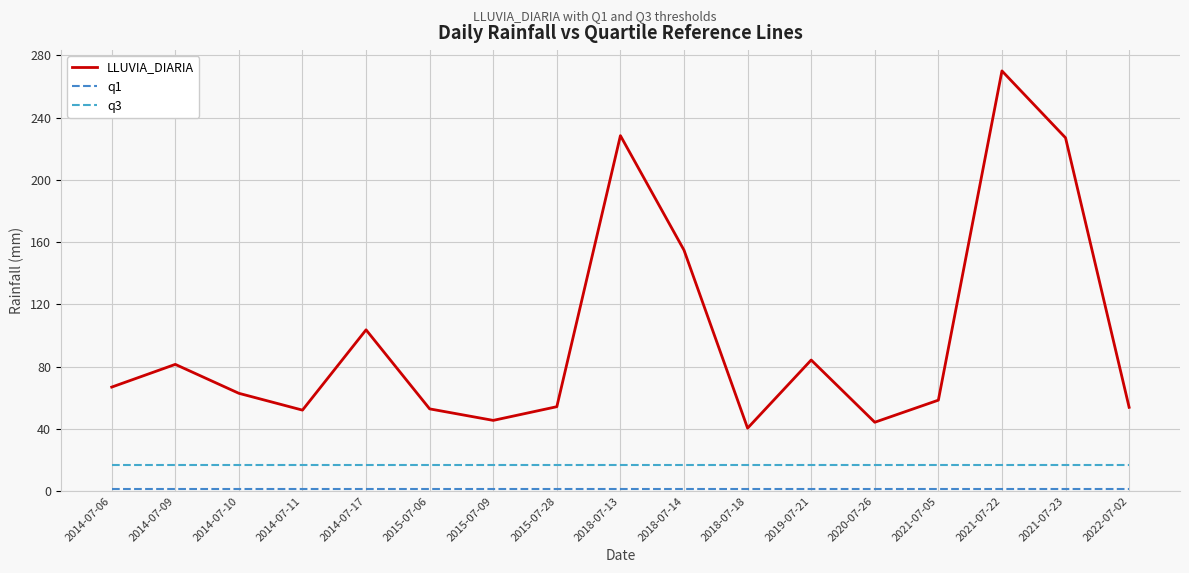

Reading left to right, what are all the values shown in this chart?

LLUVIA_DIARIA: 2014-07-06=66.8	2014-07-09=81.4	2014-07-10=62.8	2014-07-11=52.0	2014-07-17=103.6	2015-07-06=52.8	2015-07-09=45.4	2015-07-28=54.2	2018-07-13=228.4	2018-07-14=154.8	2018-07-18=40.4	2019-07-21=84.2	2020-07-26=44.2	2021-07-05=58.4	2021-07-22=270.0	2021-07-23=227.0	2022-07-02=53.8
q1: 2014-07-06=1.2	2014-07-09=1.2	2014-07-10=1.2	2014-07-11=1.2	2014-07-17=1.2	2015-07-06=1.2	2015-07-09=1.2	2015-07-28=1.2	2018-07-13=1.2	2018-07-14=1.2	2018-07-18=1.2	2019-07-21=1.2	2020-07-26=1.2	2021-07-05=1.2	2021-07-22=1.2	2021-07-23=1.2	2022-07-02=1.2
q3: 2014-07-06=16.8	2014-07-09=16.8	2014-07-10=16.8	2014-07-11=16.8	2014-07-17=16.8	2015-07-06=16.8	2015-07-09=16.8	2015-07-28=16.8	2018-07-13=16.8	2018-07-14=16.8	2018-07-18=16.8	2019-07-21=16.8	2020-07-26=16.8	2021-07-05=16.8	2021-07-22=16.8	2021-07-23=16.8	2022-07-02=16.8